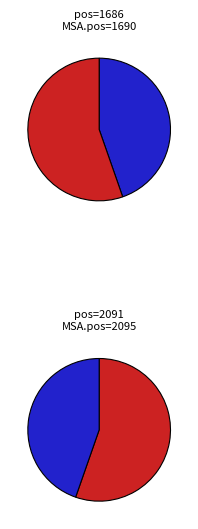

To the nearest percent, what is the average slice percentage?

50%